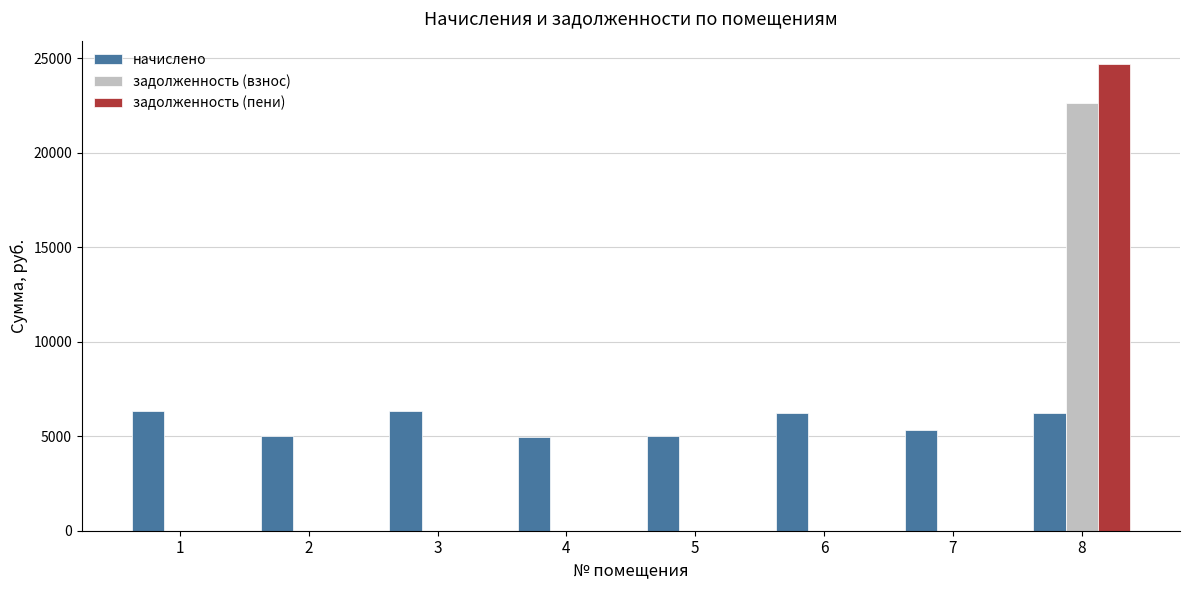

What is the sum of all задолженность (взнос) values?

22622.4